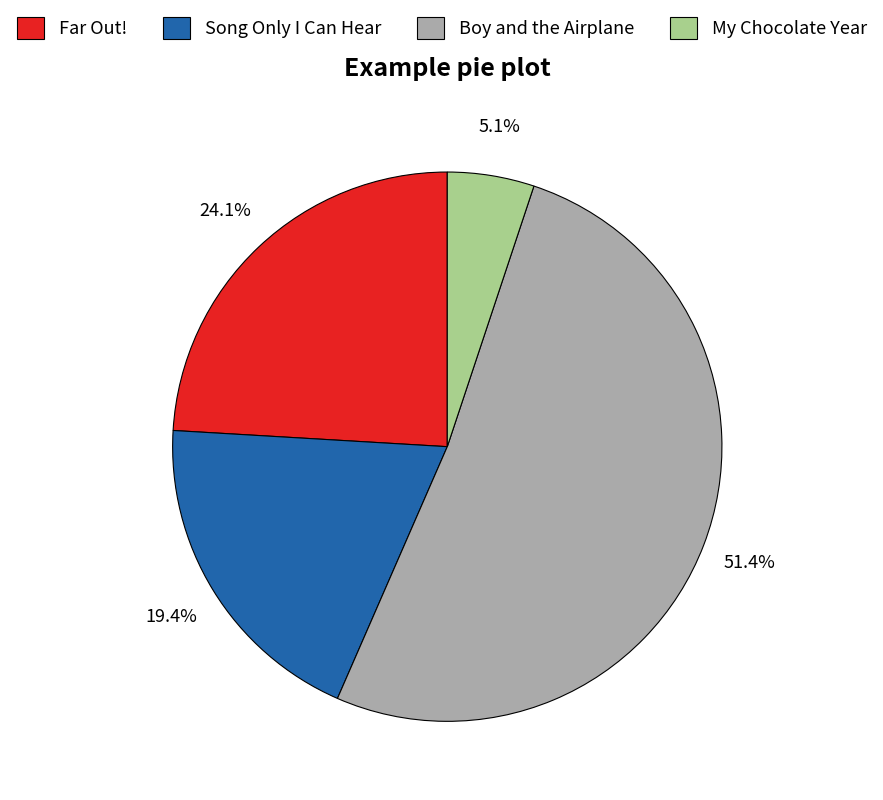

Which slice is the largest?

Boy and the Airplane